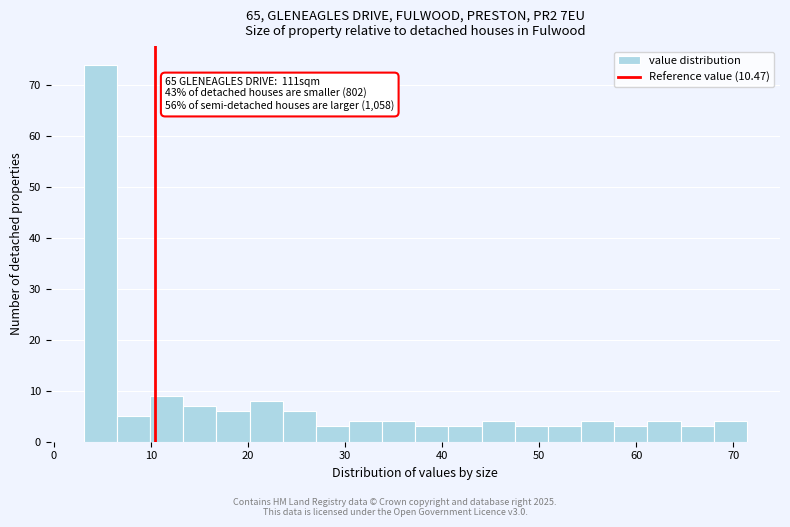

Read against the x-axis, roughly where is the centre of the tallest bar?

5